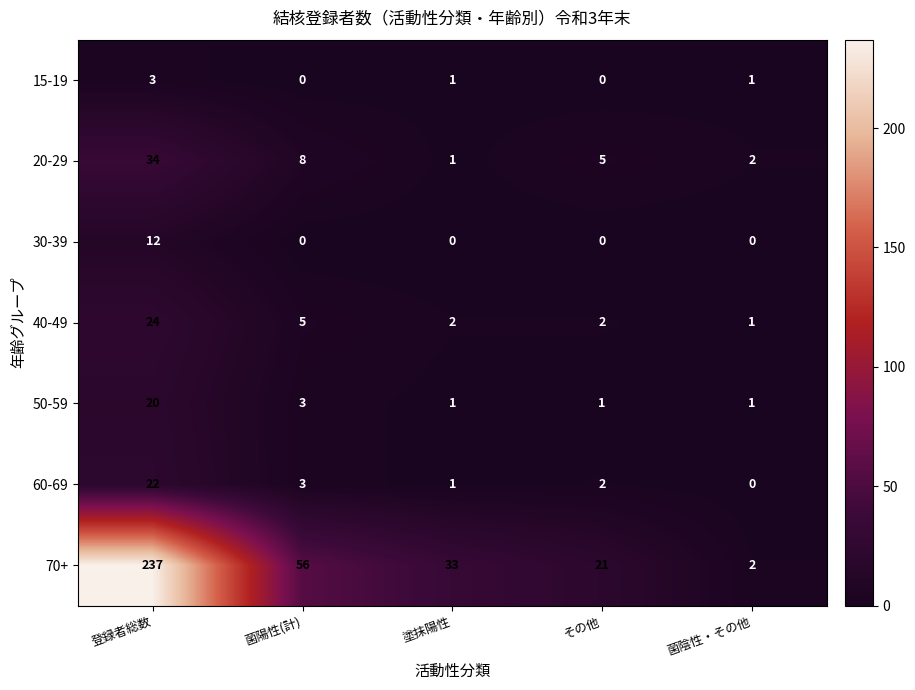

Which series has the widest spread of values?

70+